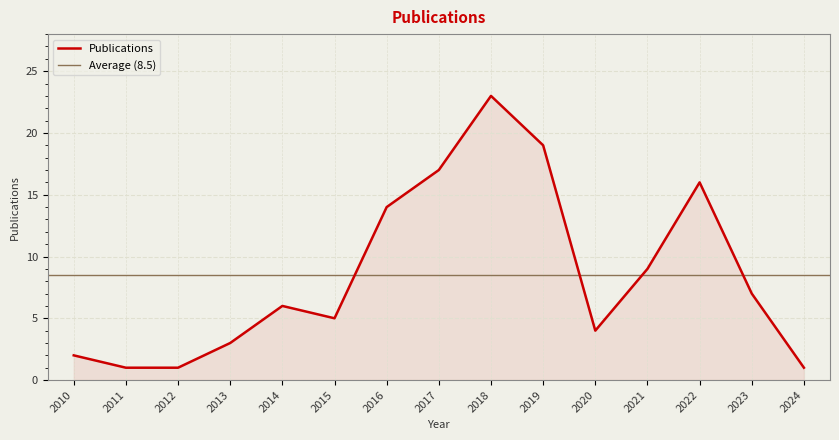

Rank the categories by value from lowest to highest.

2011, 2012, 2024, 2010, 2013, 2020, 2015, 2014, 2023, 2021, 2016, 2022, 2017, 2019, 2018